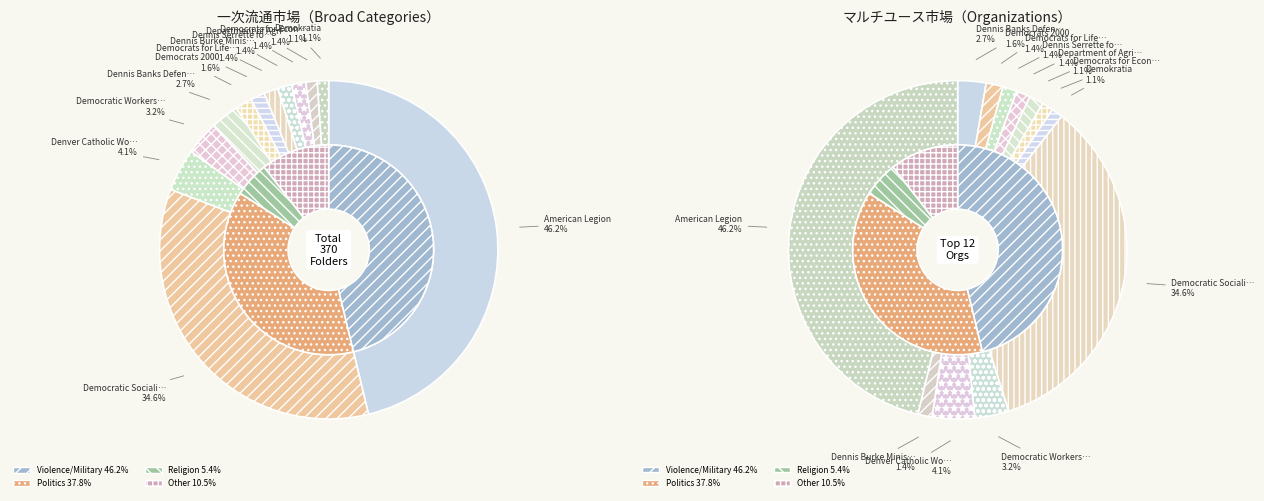

To the nearest percent, what is the difference between the Demokratia and Democratic Workers Party slice percentages?

2%